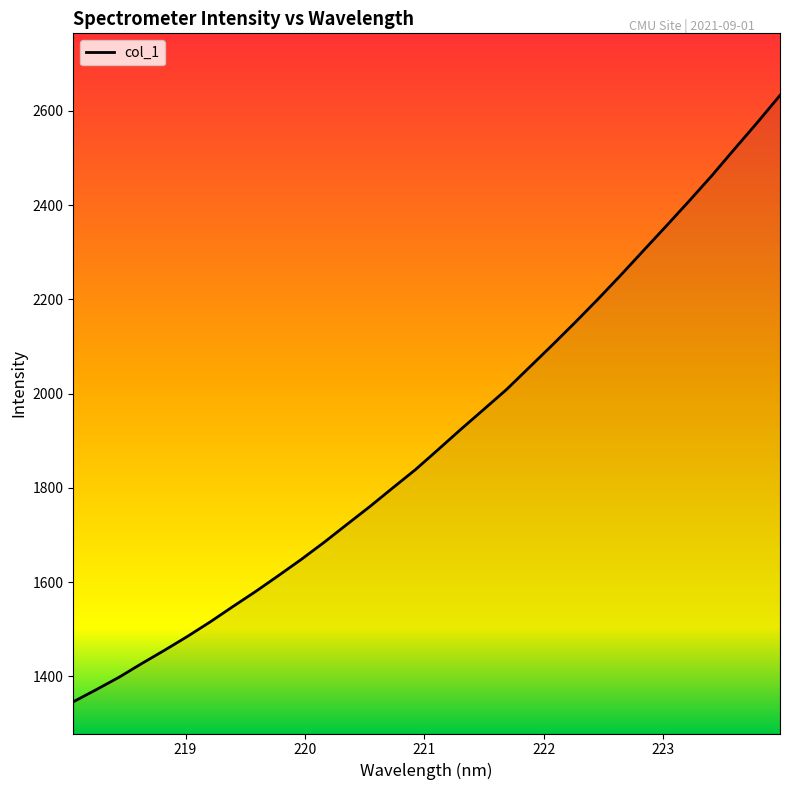

What is the maximum value shown in the chart?

2632.9